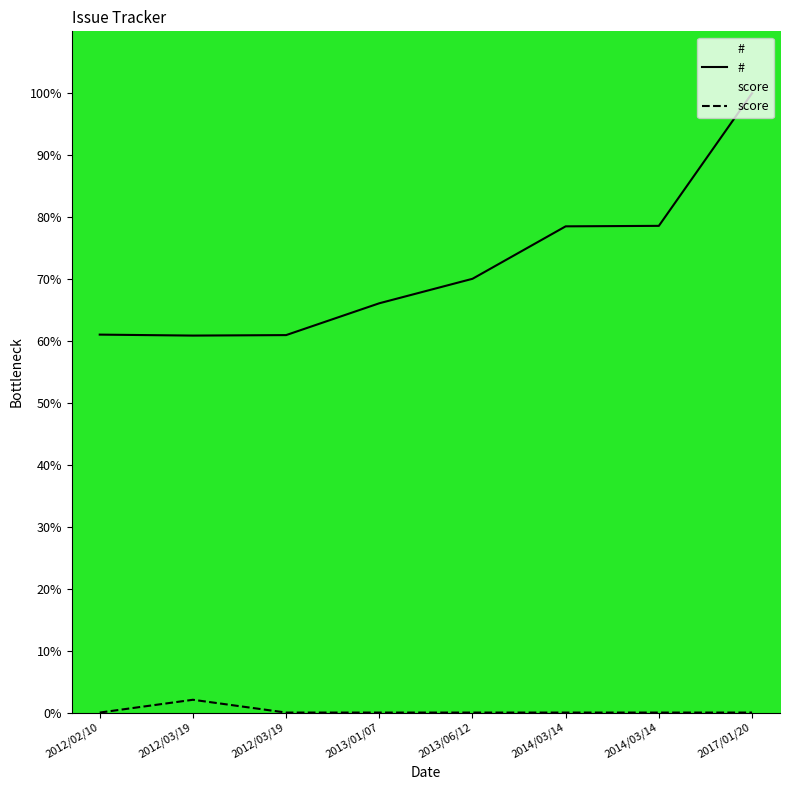

What is the total value across all series at 2012/02/10?

61.0